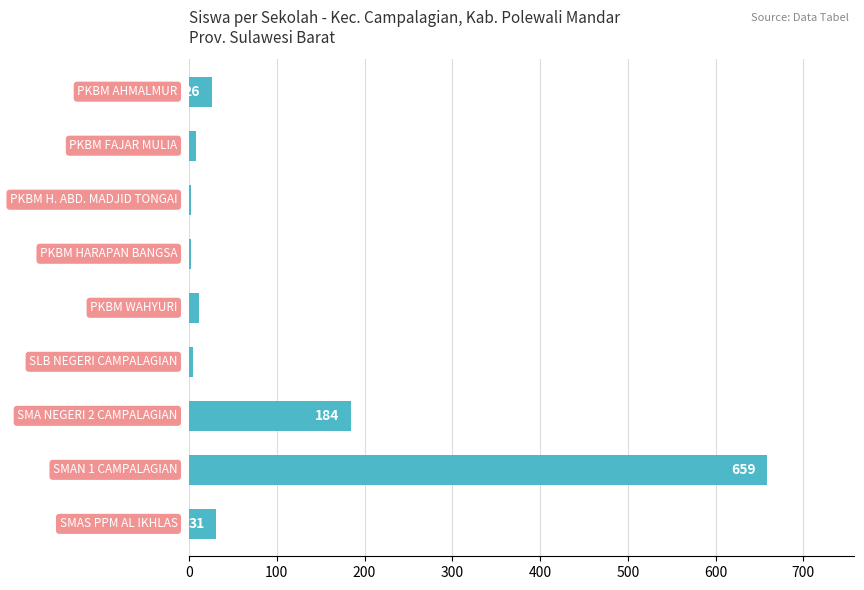

What is the maximum value shown in the chart?

659